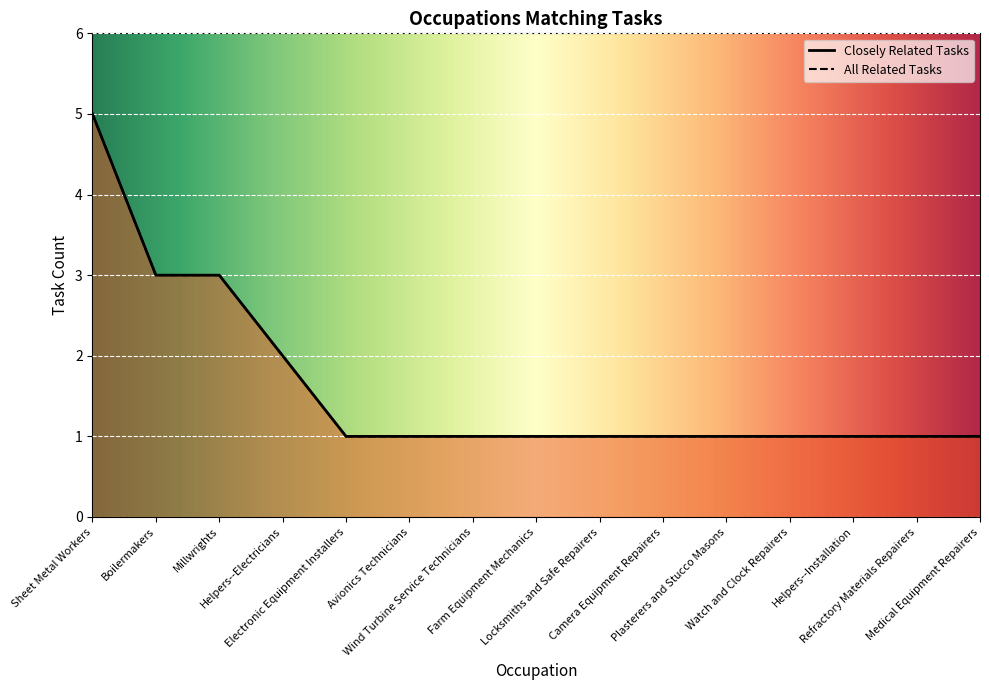

How many data points in Closely Related Tasks are above 1?

4